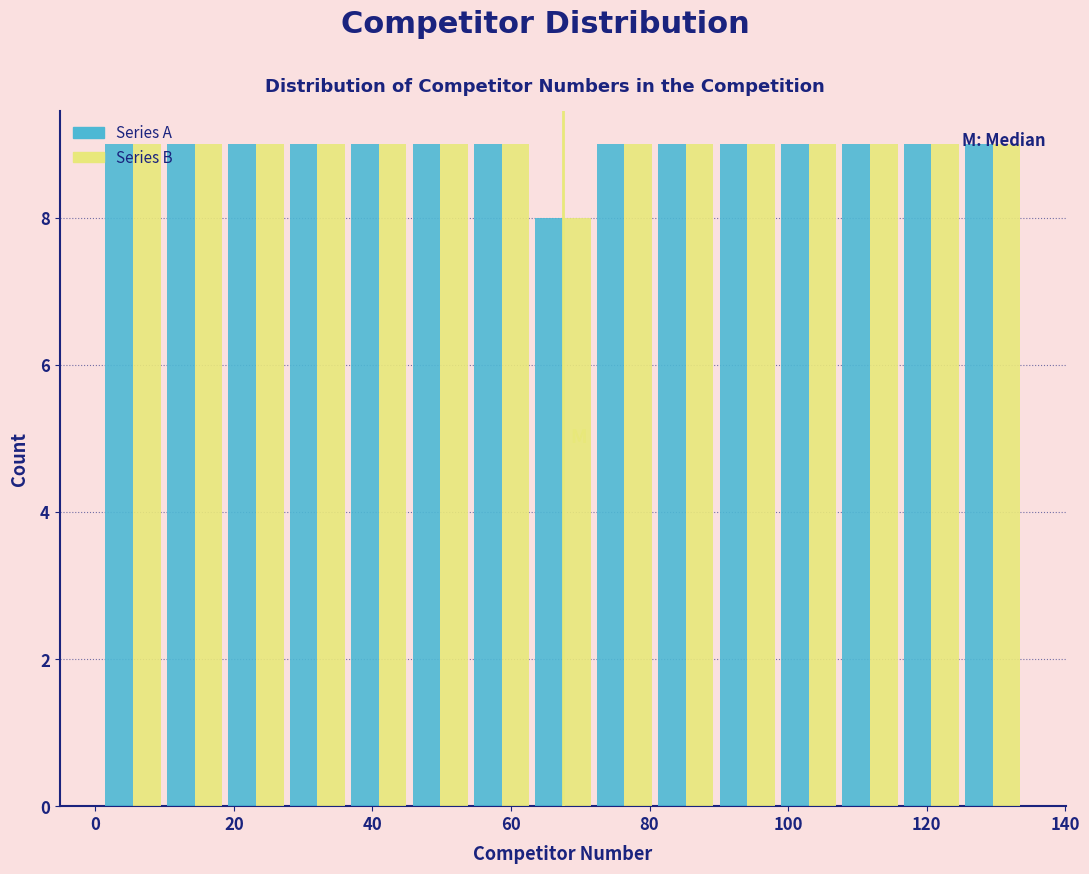

Reading left to right, transcribe this chart: for each range on the x-axis, give the height of each series' bar. Neither the bar edges nor the heights are printed on the chart, so give them approximately, as read against the axes.

2 to 10: Series A=9	Series B=9
10 to 18: Series A=9	Series B=9
18 to 28: Series A=9	Series B=9
28 to 36: Series A=9	Series B=9
36 to 46: Series A=9	Series B=9
46 to 54: Series A=9	Series B=9
54 to 64: Series A=9	Series B=9
64 to 72: Series A=8	Series B=8
72 to 80: Series A=9	Series B=9
80 to 90: Series A=9	Series B=9
90 to 98: Series A=9	Series B=9
98 to 108: Series A=9	Series B=9
108 to 116: Series A=9	Series B=9
116 to 126: Series A=9	Series B=9
126 to 134: Series A=9	Series B=9